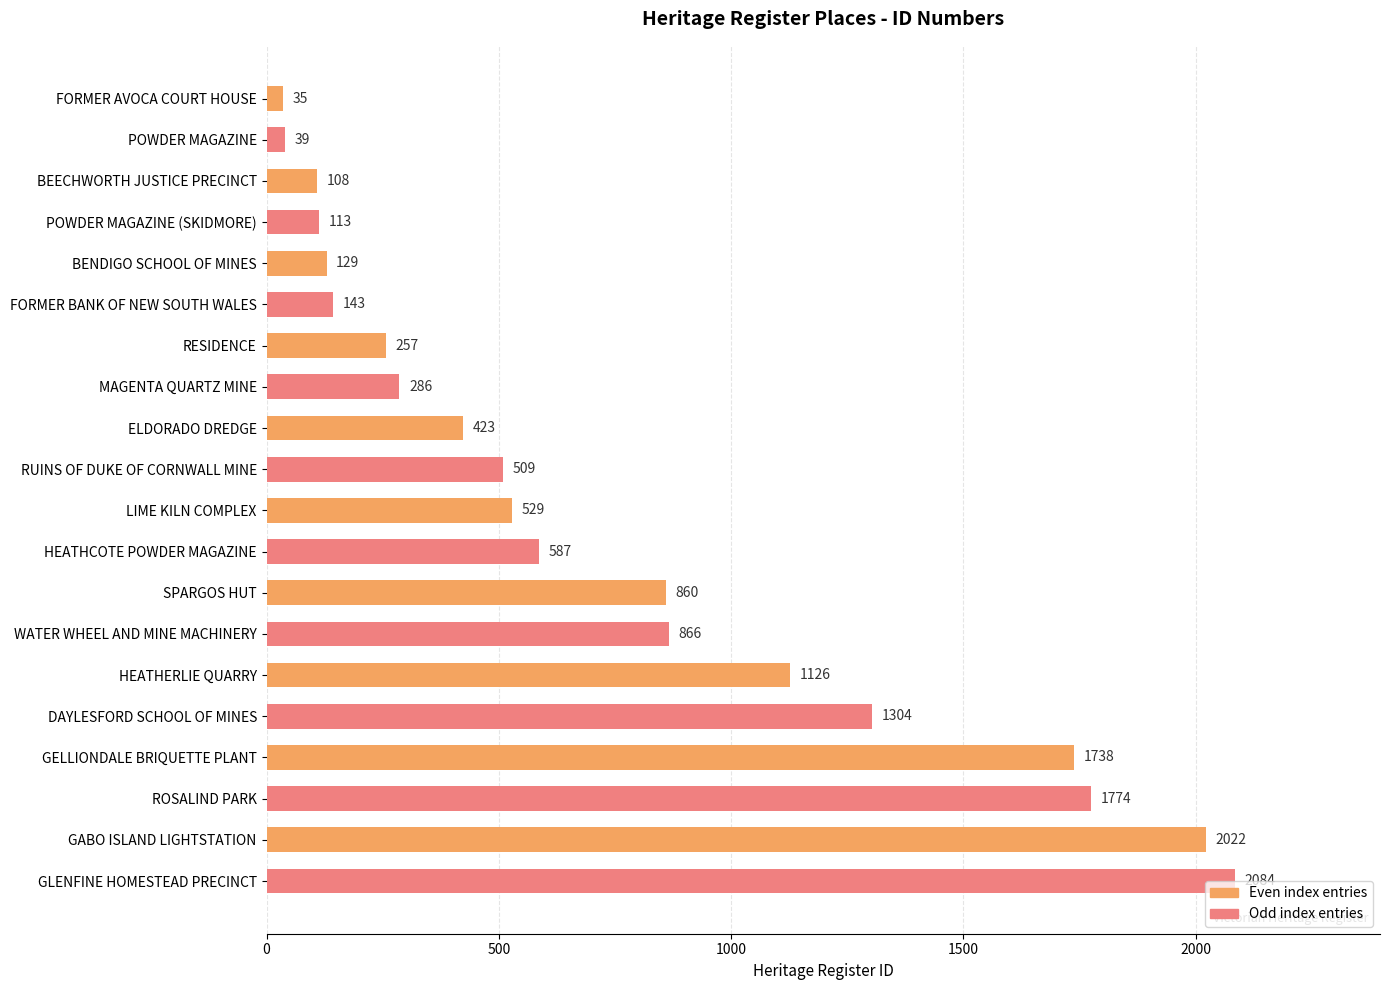

How many data points does each series have?

20